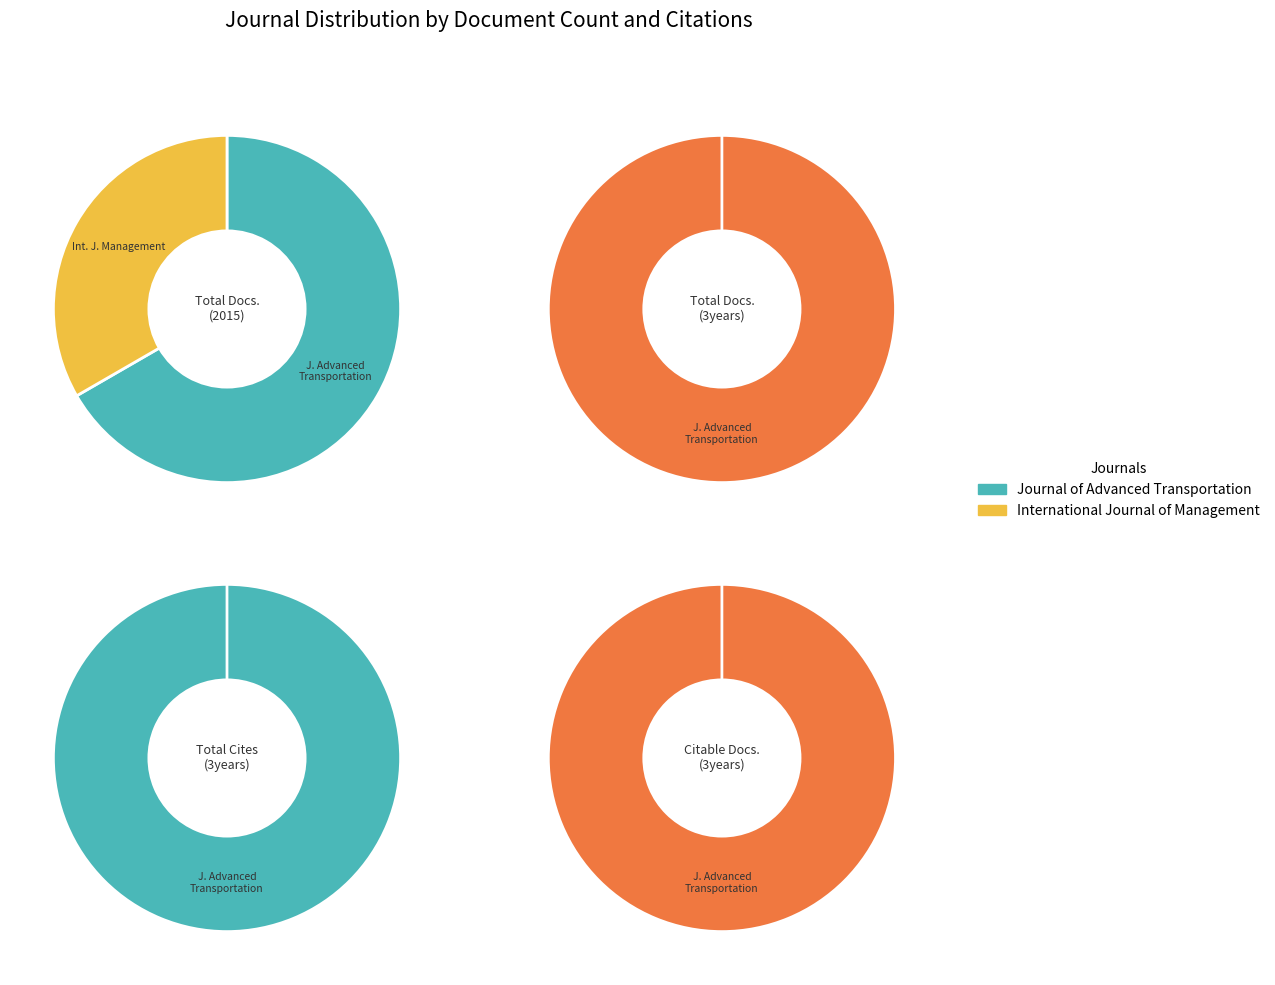

Which has a higher value, Journal of Advanced Transportation or International Journal of Management?

Journal of Advanced Transportation